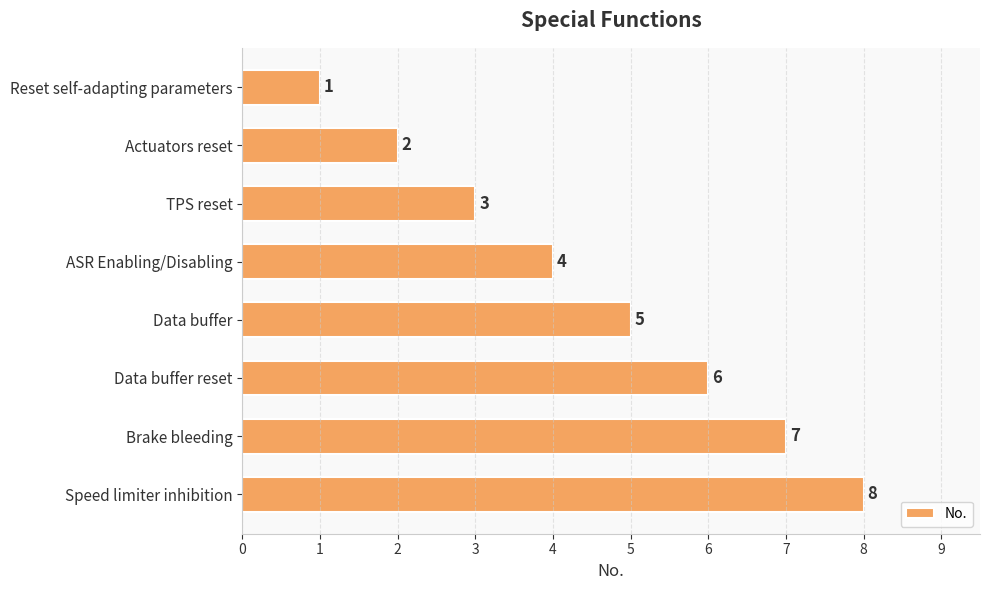

Rank the categories by value from lowest to highest.

Reset self-adapting parameters, Actuators reset, TPS reset, ASR Enabling/Disabling, Data buffer, Data buffer reset, Brake bleeding, Speed limiter inhibition